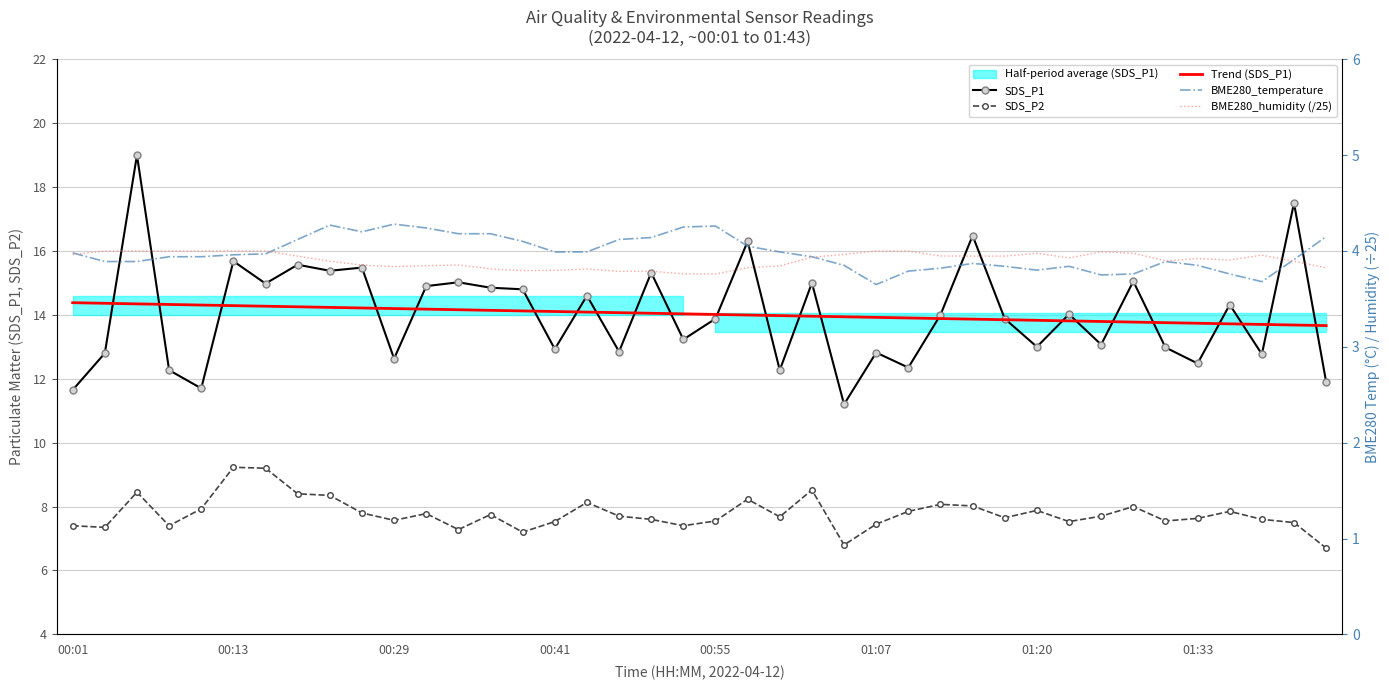

True or false: Trend (SDS_P1) has more than 0 points higher than both neighbors.

False